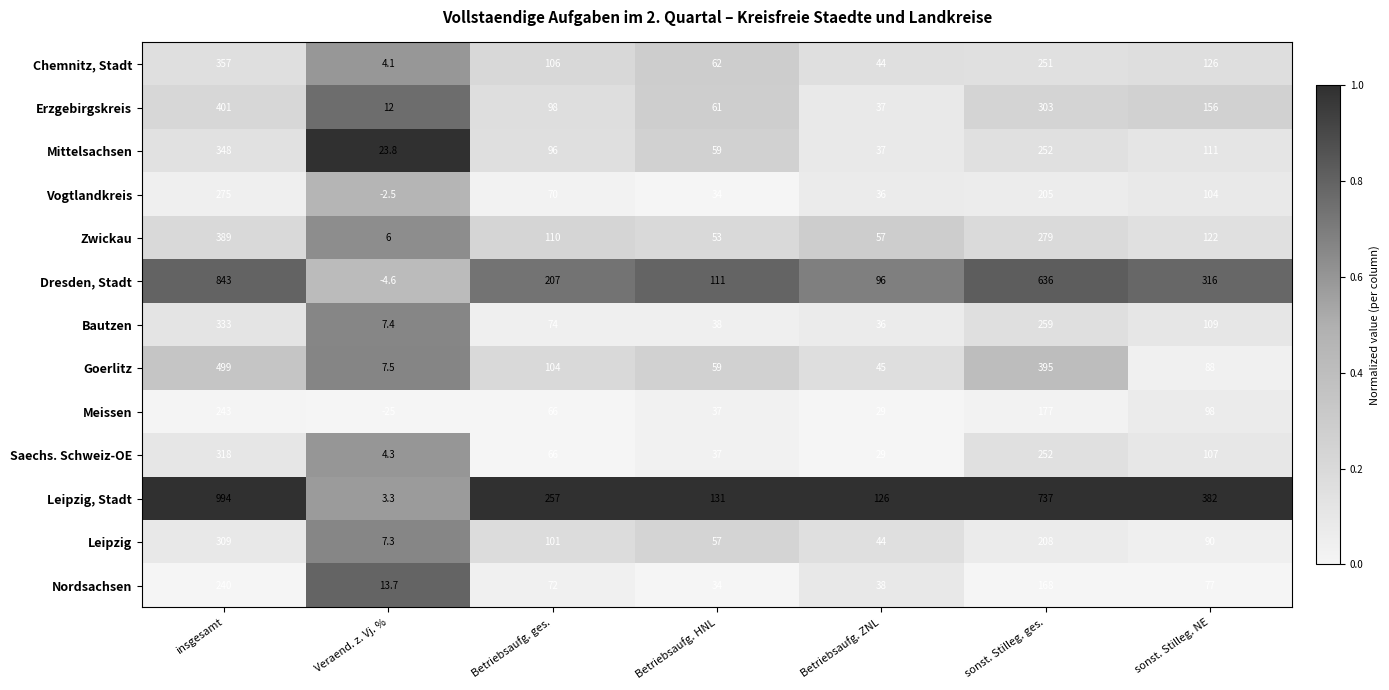

What is the difference between the Goerlitz values at insgesamt and Betriebsaufg. ZNL?

454.0